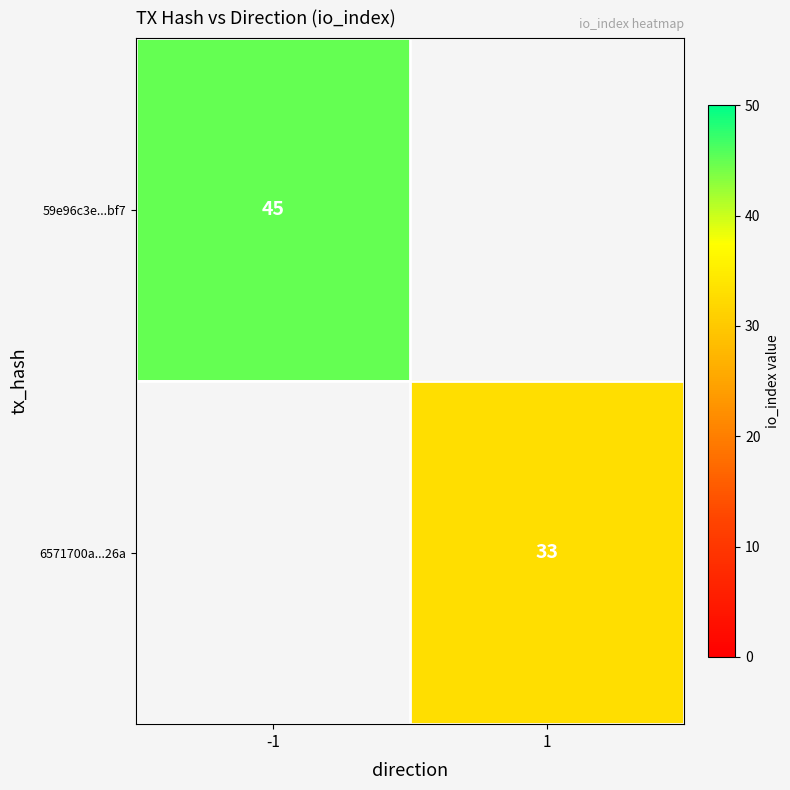

At which category is the sum across all series the highest?

-1